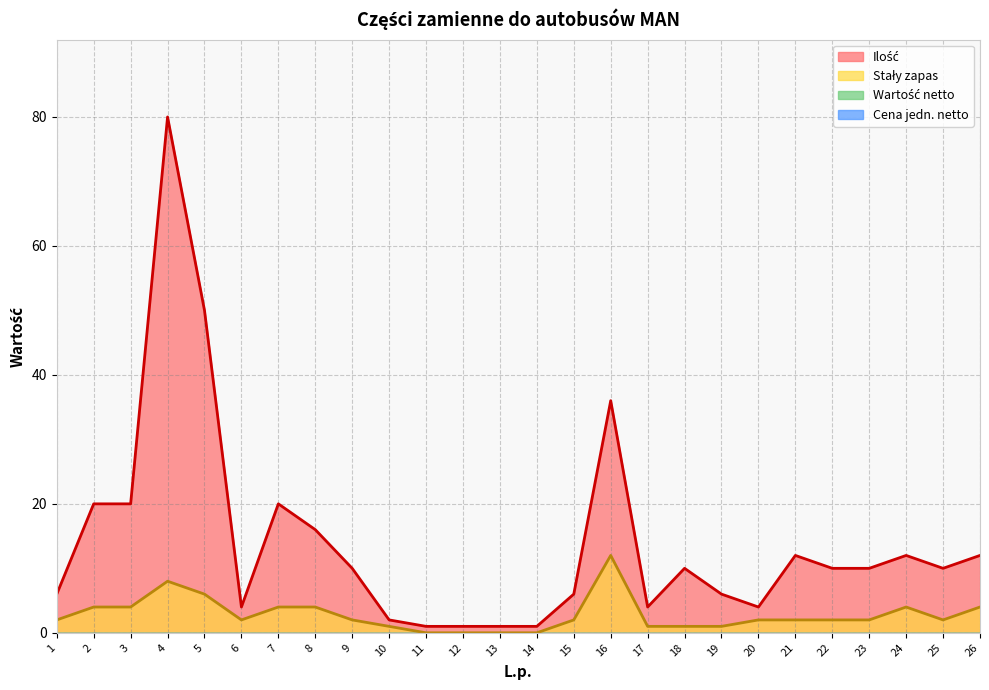

What is the sum of all Ilość values?

364